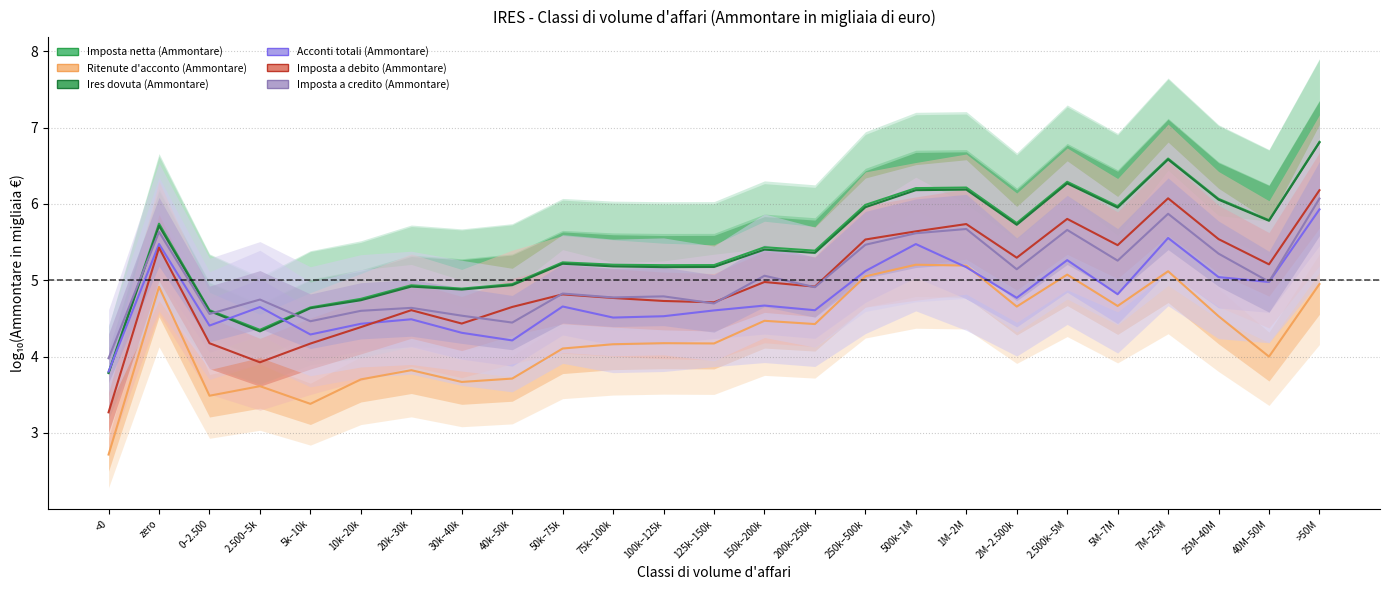

What is the difference between the Imposta a debito (Ammontare) values at 150k–200k and 25M–40M?

0.6